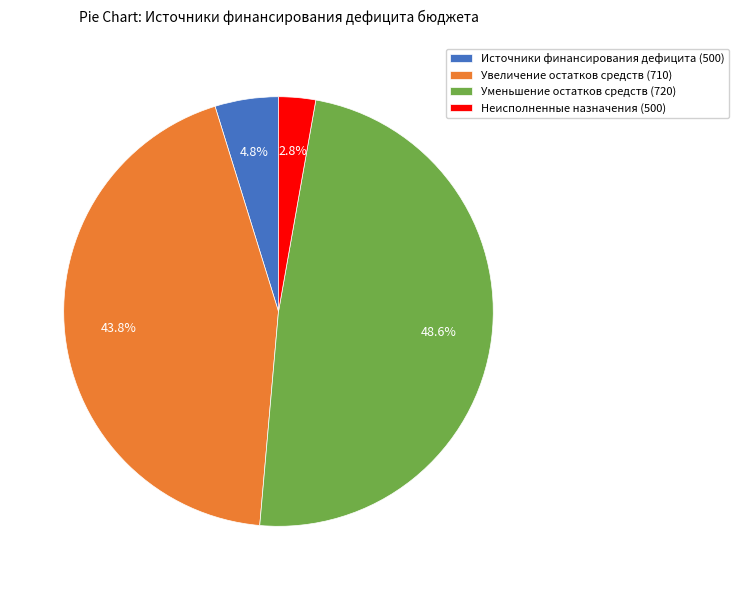

Rank the categories by value from highest to lowest.

Уменьшение остатков средств (720), Увеличение остатков средств (710), Источники финансирования дефицита (500), Неисполненные назначения (500)